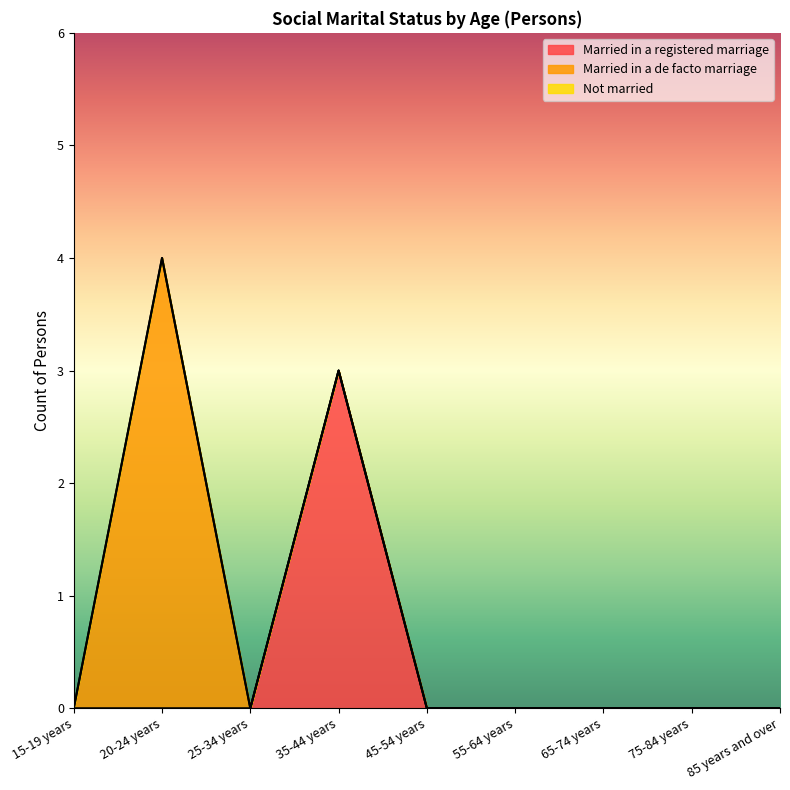

At which label does Not married reach its minimum?

15-19 years